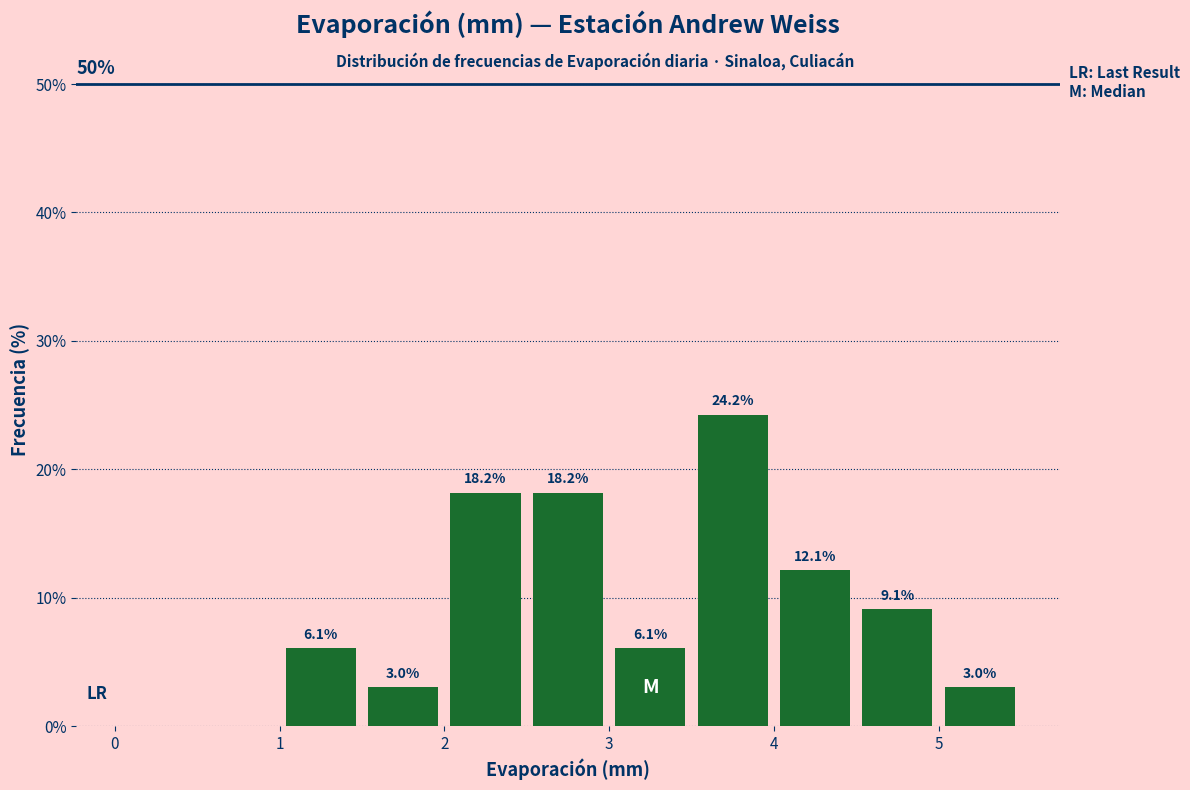

Over which range of the x-axis is the bar tallest?

3.5 to 4.0